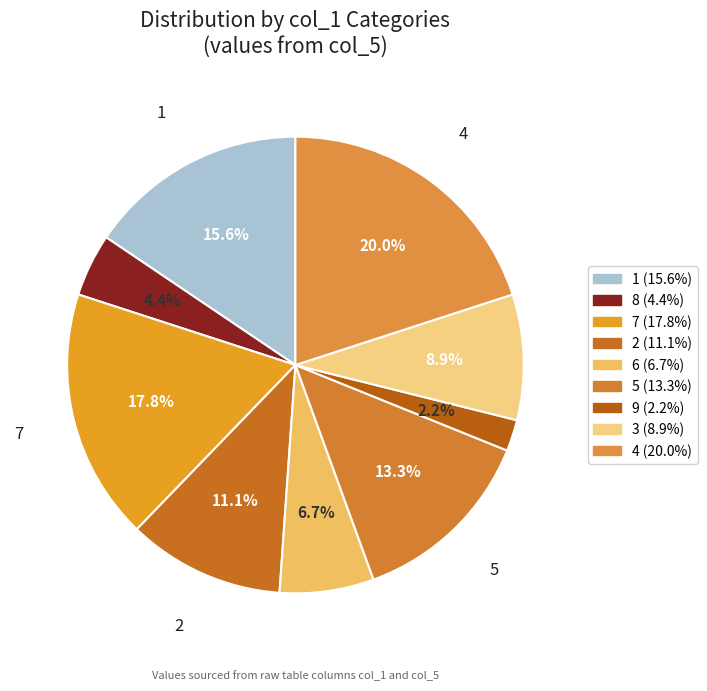

How many segments does this pie chart have?

9